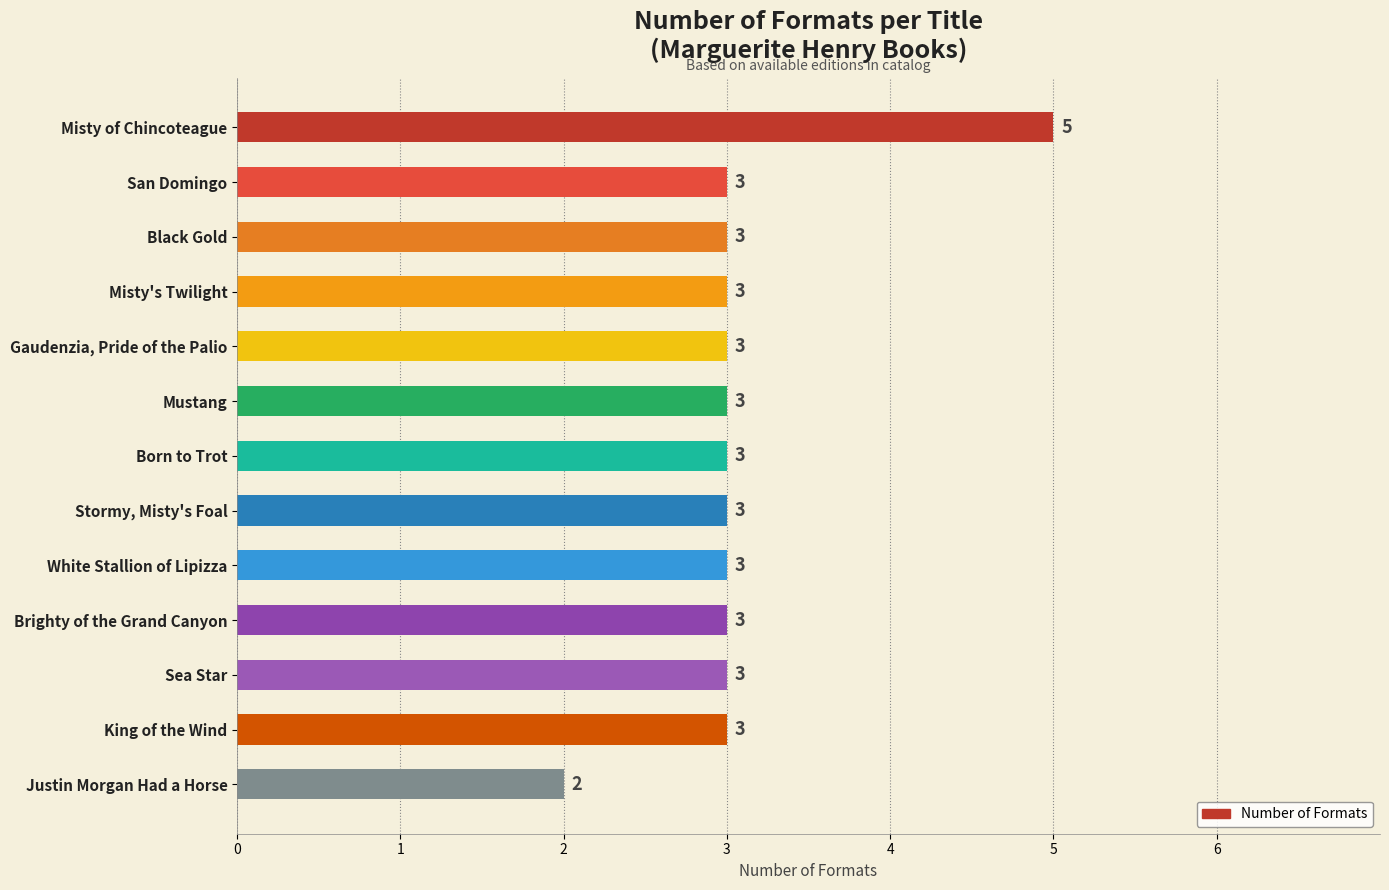

What is the smallest value displayed?

2